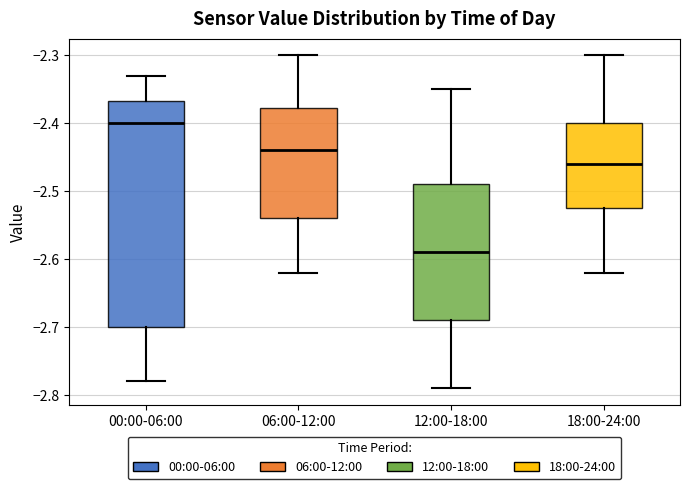

Reading left to right, transcribe this box plot: for each box, give where its median line is, the range the box spans, and where its two whiskers end, as read against the y-axis. The values are not printed on the chart, so give them approximately, as read against the axis.

00:00-06:00: median -2.40, box -2.70 to -2.37, whiskers -2.78 to -2.33
06:00-12:00: median -2.44, box -2.54 to -2.38, whiskers -2.62 to -2.30
12:00-18:00: median -2.59, box -2.69 to -2.49, whiskers -2.79 to -2.35
18:00-24:00: median -2.46, box -2.52 to -2.40, whiskers -2.62 to -2.30